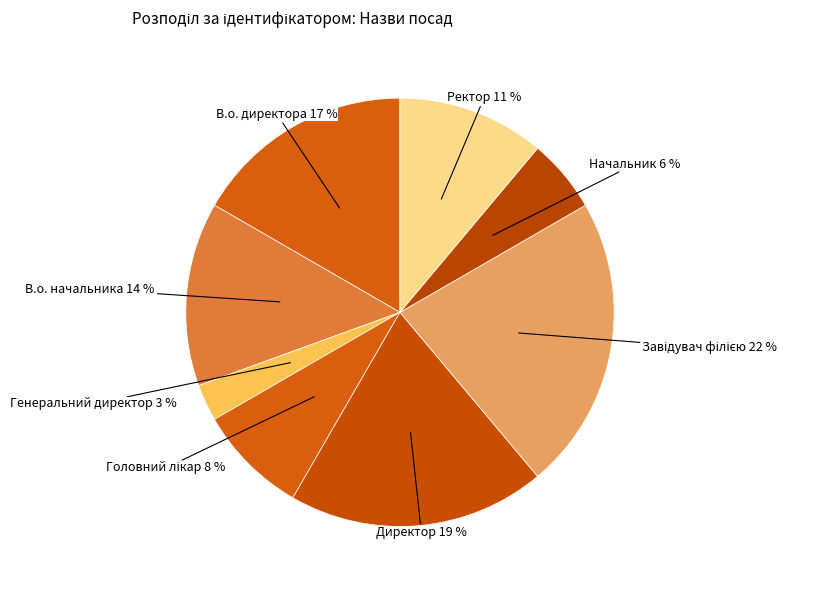

To the nearest percent, what portion does В.о. начальника represent?

14%